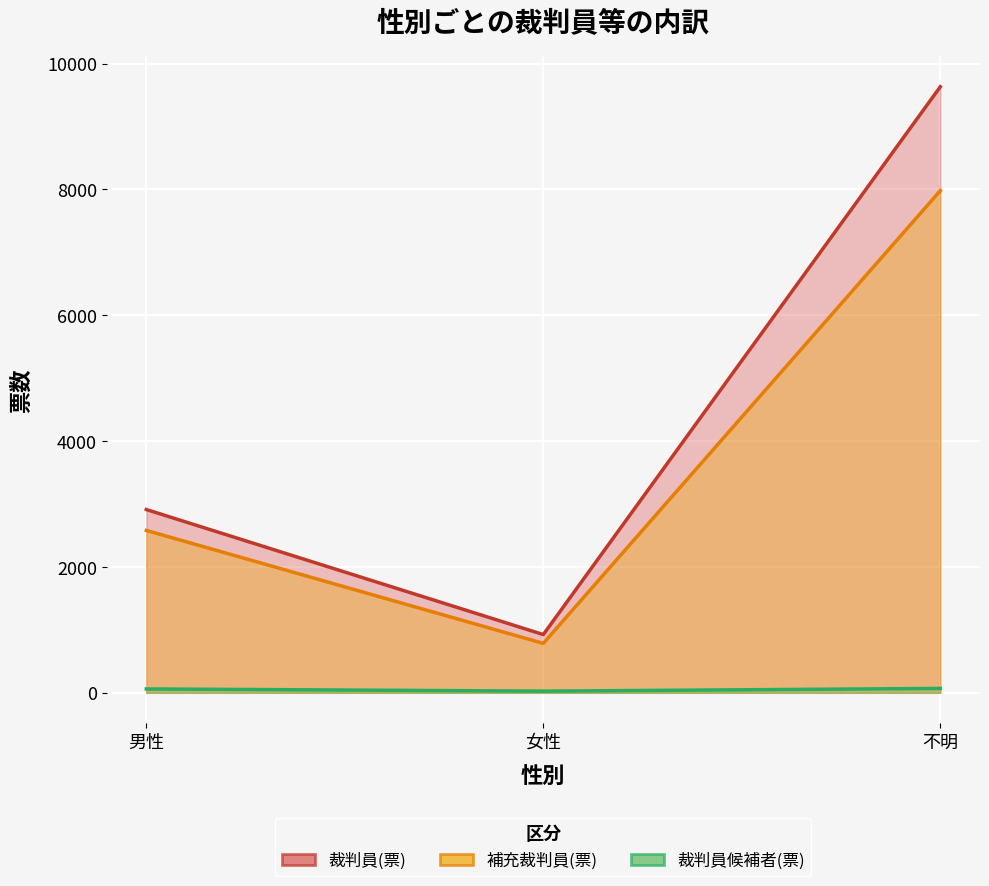

How many 裁判員(票) values are between 926 and 9632?

3